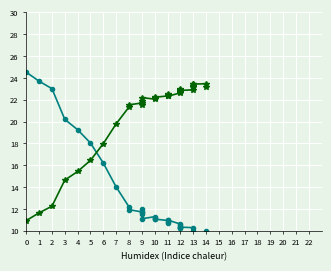

Reading left to right, extract all data points from this chart.

LOG(cost): 24.5	23.7	23.0	20.2	19.2	18.0	16.2	14.0	12.2	11.9	11.7	11.7	11.5	12.0	11.1	11.3	11.2	11.1	11.1	10.9	10.8	10.7	11.0	10.6	10.2	10.4	10.6	10.2	10.3	10.3	10.0	9.9	9.8	9.6	9.6	9.6	9.9
LOG(bytes per real US$): 10.9	11.6	12.2	14.6	15.4	16.4	18.0	19.8	21.3	21.5	21.7	21.7	21.9	21.5	22.2	22.0	22.1	22.2	22.2	22.3	22.4	22.5	22.3	22.6	22.9	22.8	22.7	22.9	22.9	22.9	23.1	23.2	23.3	23.4	23.4	23.5	23.2